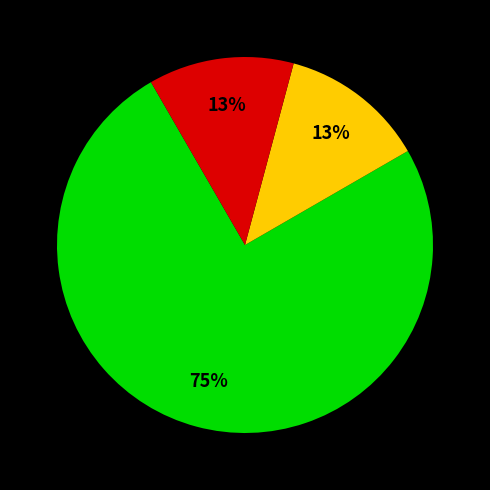

Does any single category account for the majority?

Yes